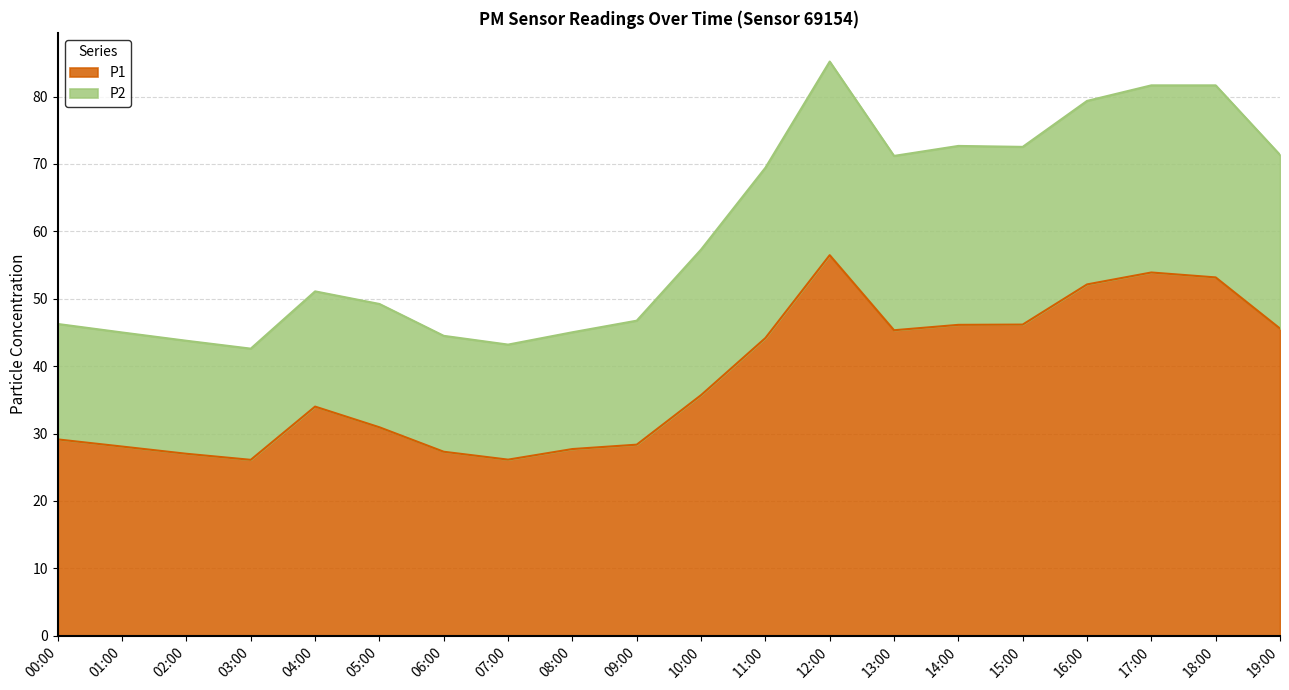

At which label is P2 closest to 63?

10:00